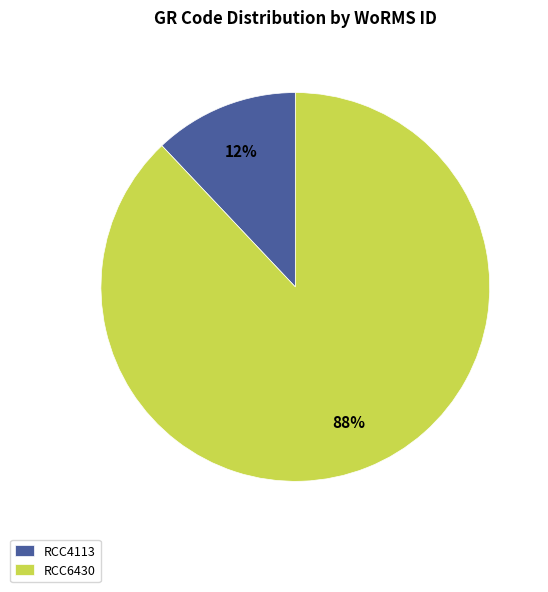

The RCC4113 slice represents 12% of the pie. True or false?

True